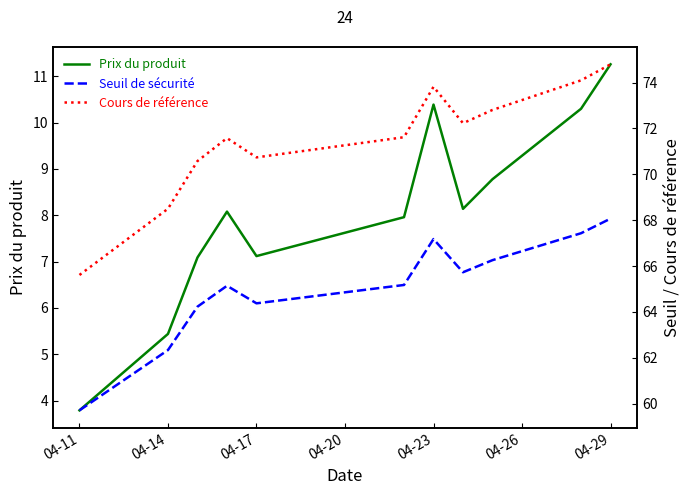

True or false: Cours de référence has a value of 14.5 at 04-11.

False